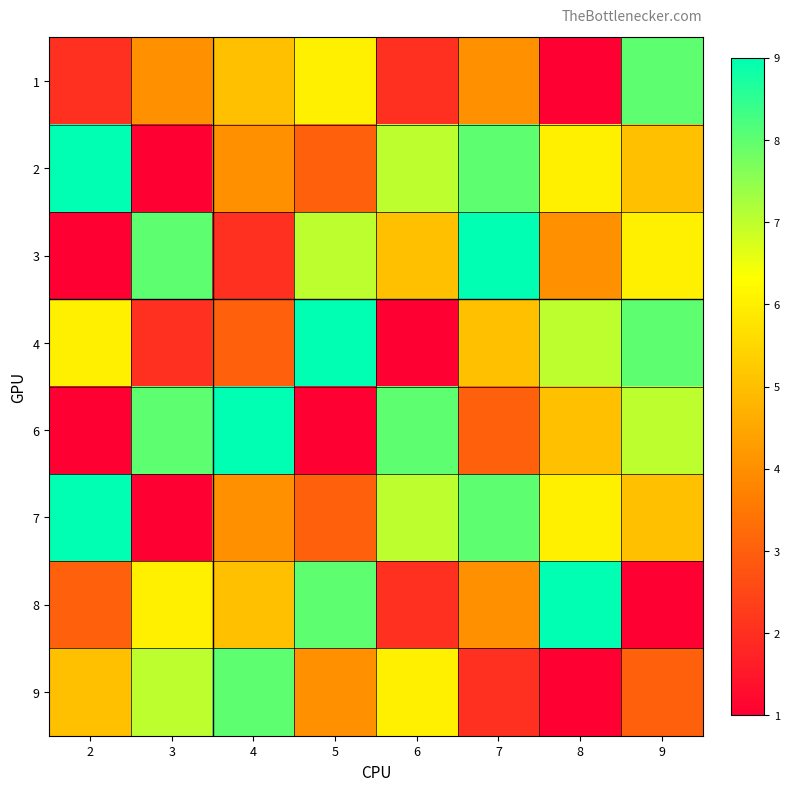

Reading left to right, extract all data points from this chart.

1: 2=2	3=4	4=5	5=6	6=2	7=4	8=1	9=8
2: 2=9	3=1	4=4	5=3	6=7	7=8	8=6	9=5
3: 2=1	3=8	4=2	5=7	6=5	7=9	8=4	9=6
4: 2=6	3=2	4=3	5=9	6=1	7=5	8=7	9=8
6: 2=1	3=8	4=9	5=1	6=8	7=3	8=5	9=7
7: 2=9	3=1	4=4	5=3	6=7	7=8	8=6	9=5
8: 2=3	3=6	4=5	5=8	6=2	7=4	8=9	9=1
9: 2=5	3=7	4=8	5=4	6=6	7=2	8=1	9=3